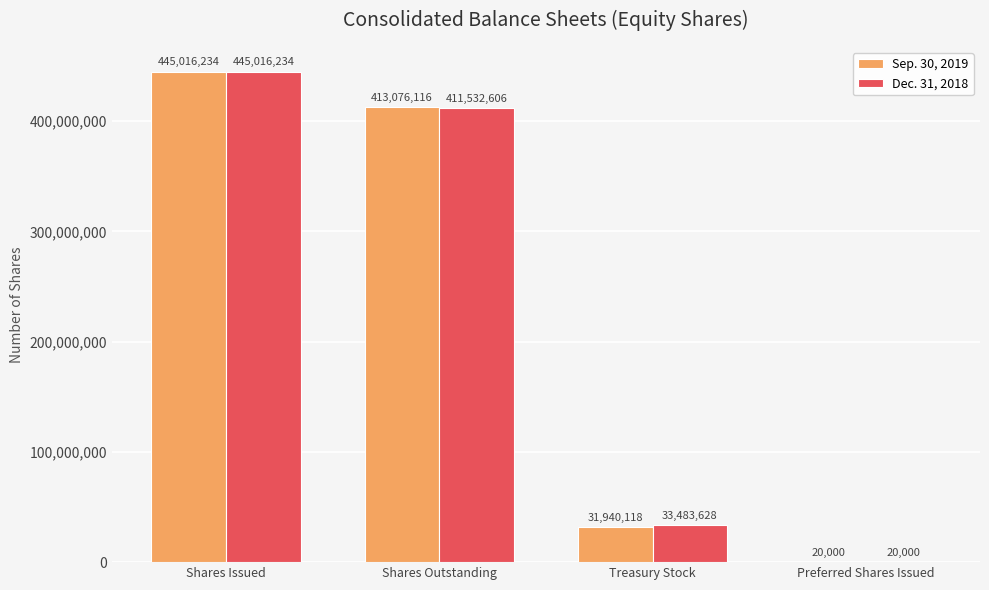

Reading right to left, list all the values displayed in this chart.

Sep. 30, 2019: 20000	31940118	413076116	445016234
Dec. 31, 2018: 20000	33483628	411532606	445016234